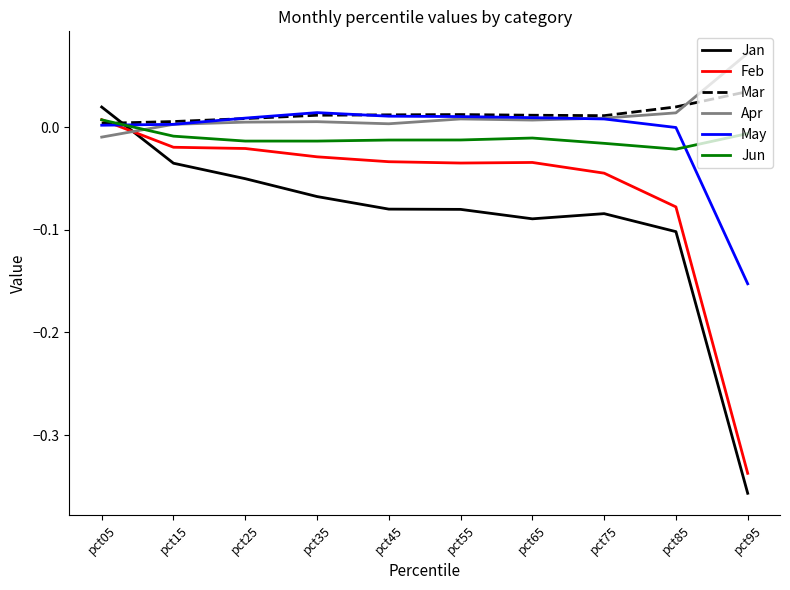

Which category has the lowest value in the Jan series?

pct95